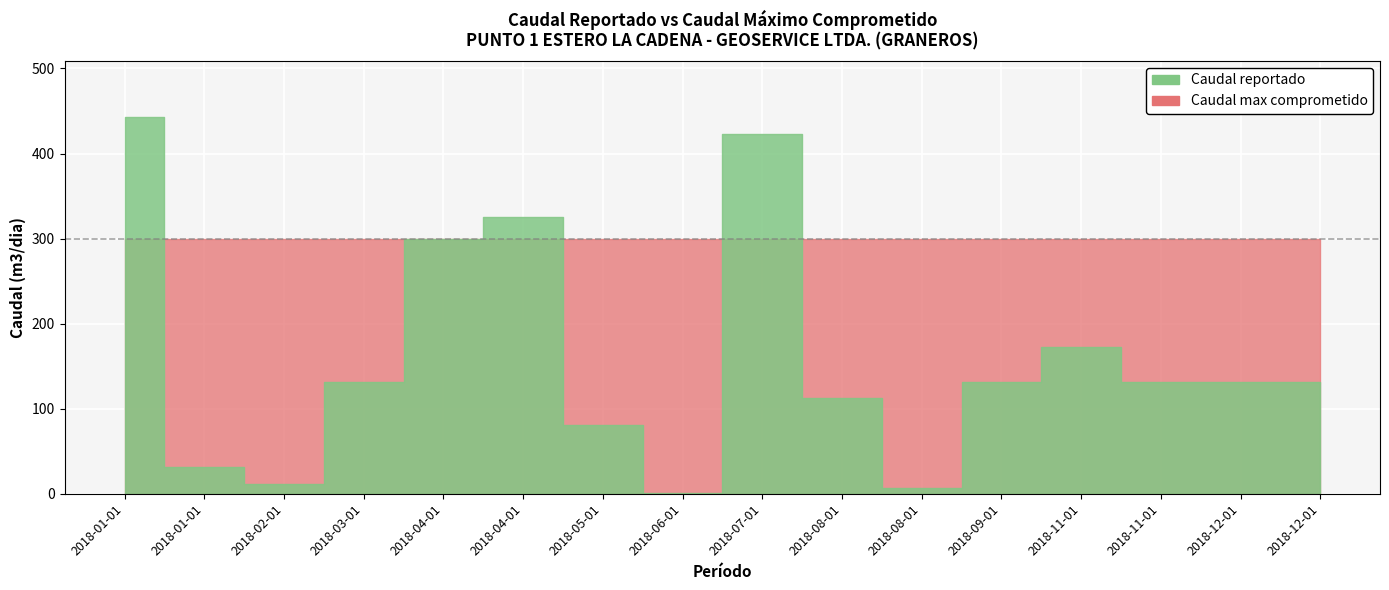

What is the sum of the Caudal reportado values at 2018-08-01 and 2018-11-01?

138.1